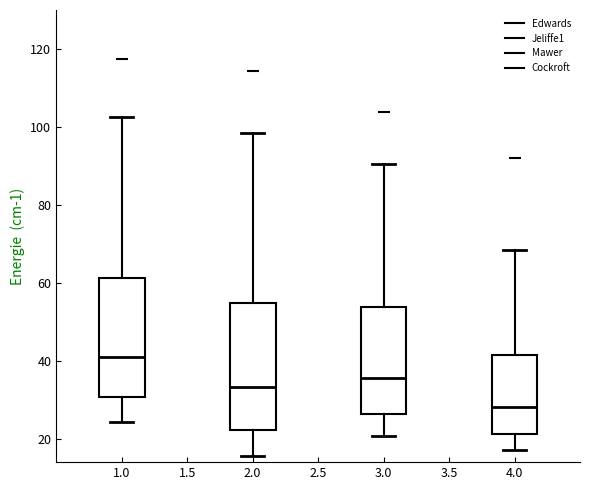

Reading left to right, read every box against the y-axis: the position of its median line, the range the box covers, and the ends of its whiskers. The values are not printed on the chart, so give them approximately, as read against the axis.

1.0: median 40, box 30 to 62, whiskers 24 to 102
2.0: median 34, box 22 to 54, whiskers 16 to 98
3.0: median 36, box 26 to 54, whiskers 20 to 90
4.0: median 28, box 22 to 42, whiskers 18 to 68